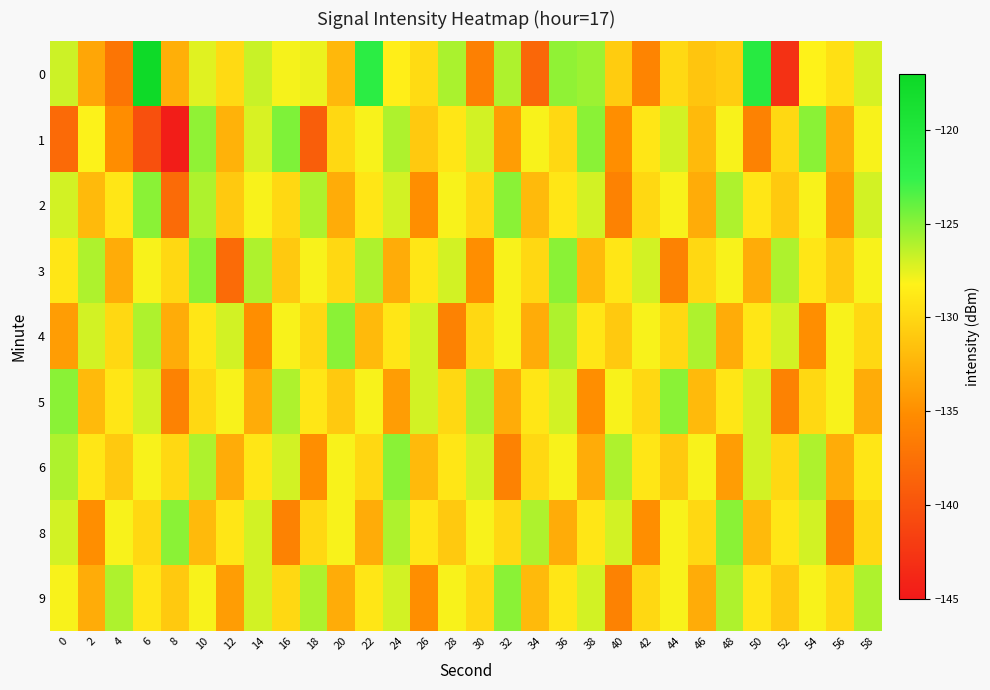

What is the spread (max minus min) of values at 54?

10.0